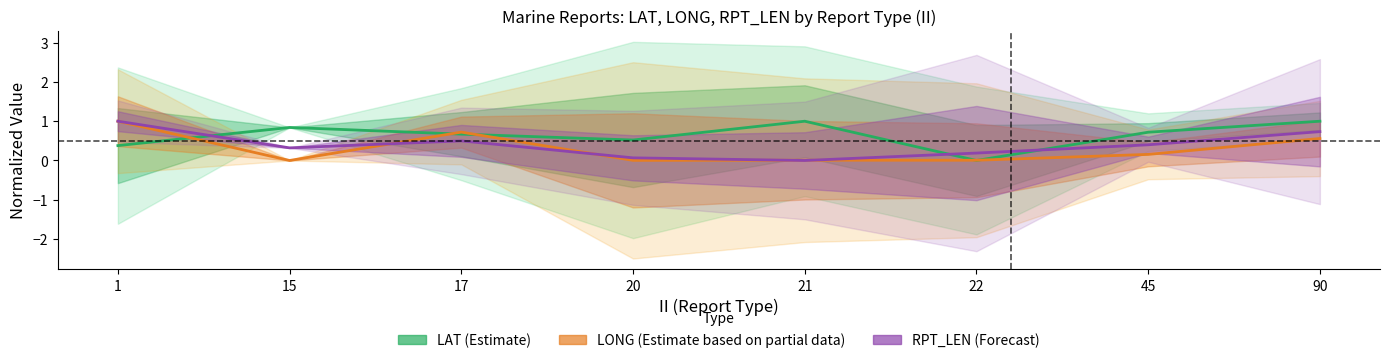

Between 15 and 17, which is larger?

15